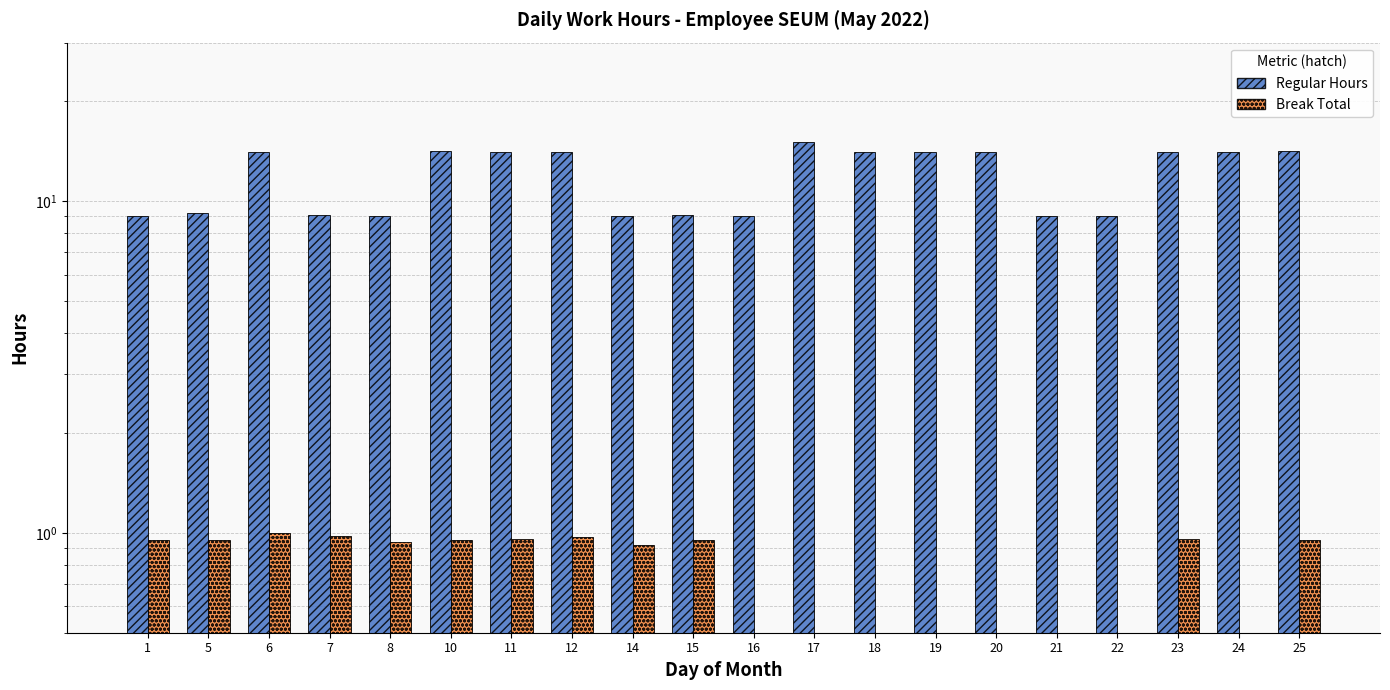

List the series in order of their overall mean, lowest first.

Break Total, Regular Hours